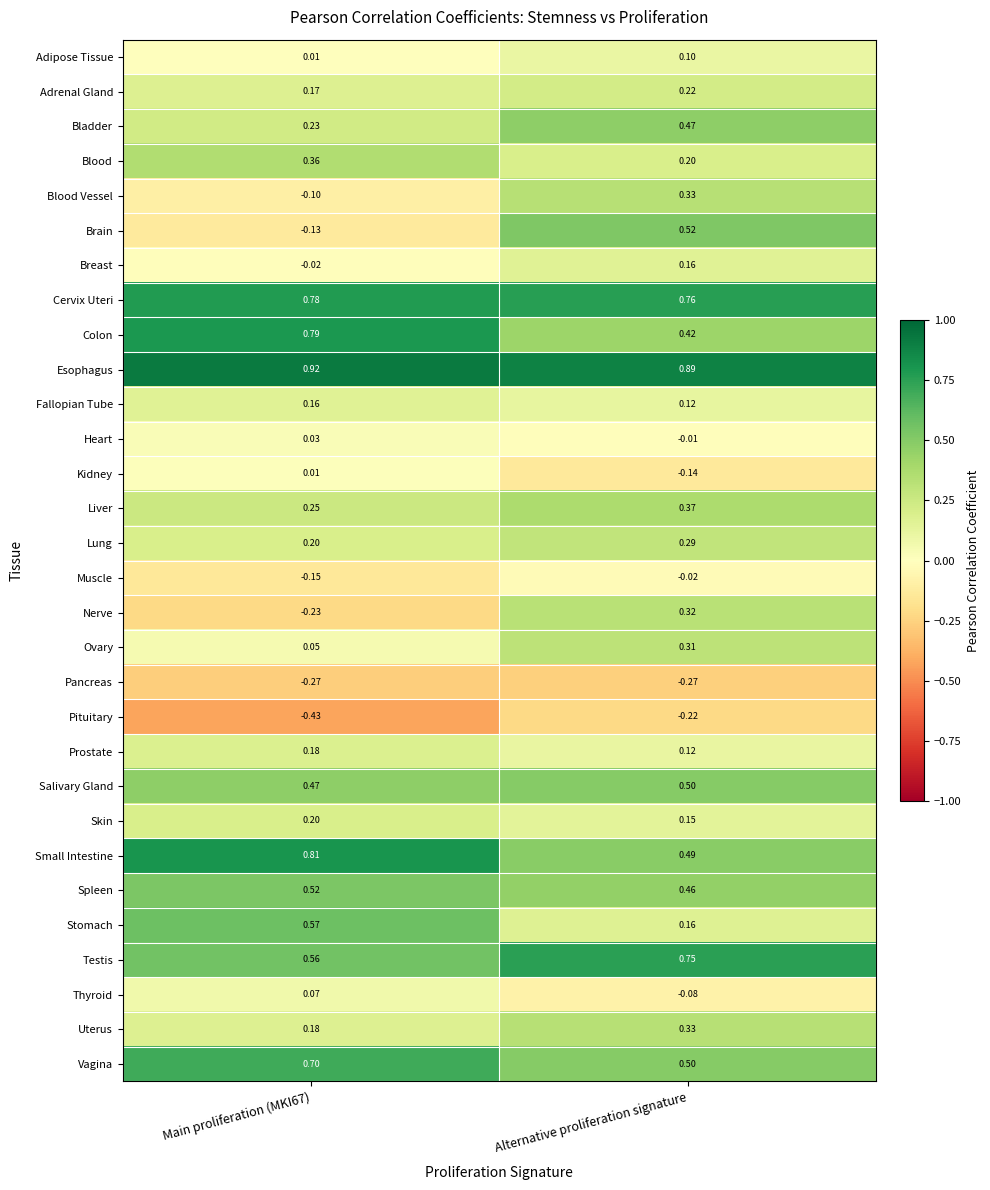

Which series changed the most between Main proliferation (MKI67) and Alternative proliferation signature?

Brain